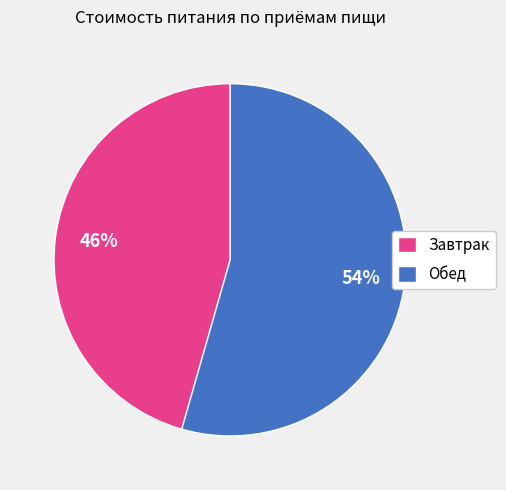

How many slices are in this pie chart?

2